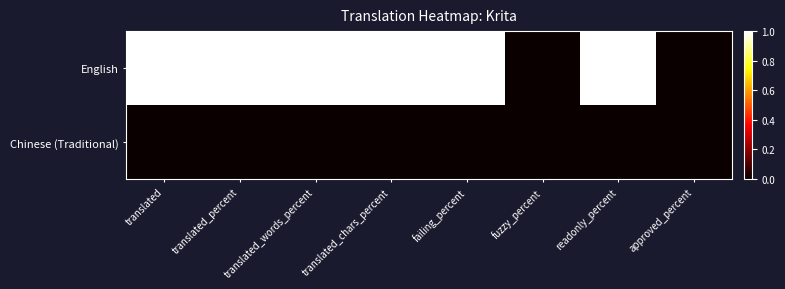

Which series has the largest total across all categories?

English